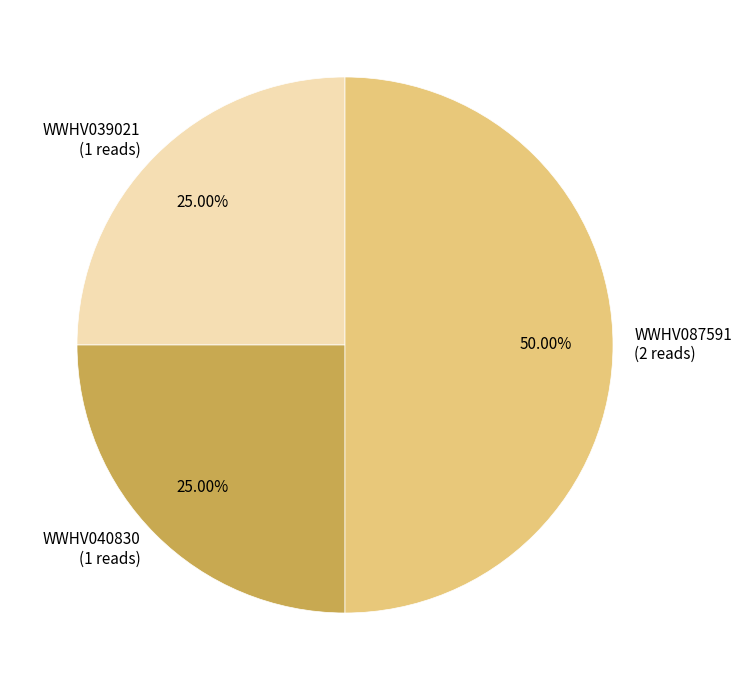

True or false: WWHV039021 accounts for 32% of the total.

False